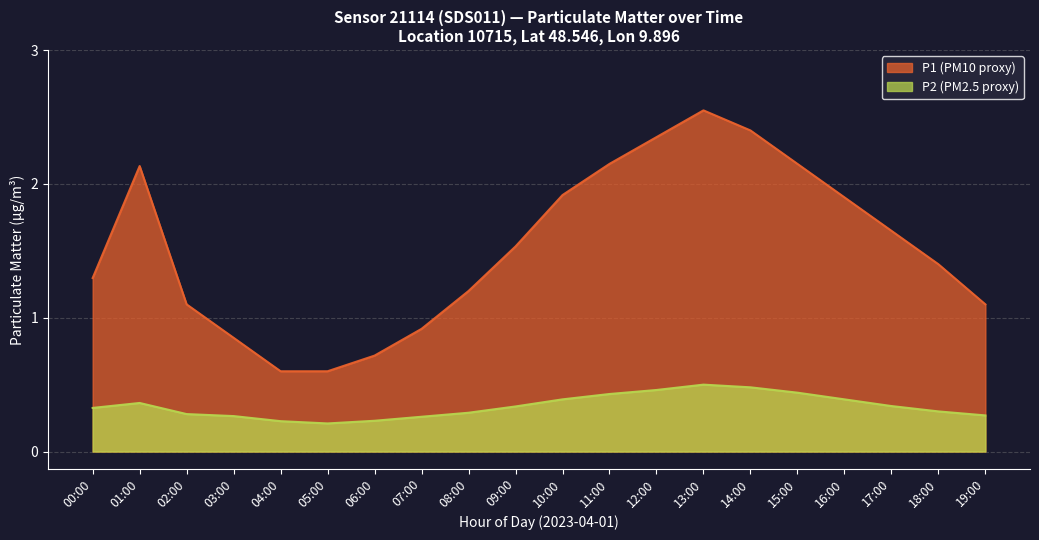

Rank the categories by value from highest to lowest.

13:00, 14:00, 12:00, 15:00, 11:00, 10:00, 16:00, 01:00, 17:00, 09:00, 00:00, 18:00, 08:00, 02:00, 19:00, 03:00, 07:00, 06:00, 04:00, 05:00